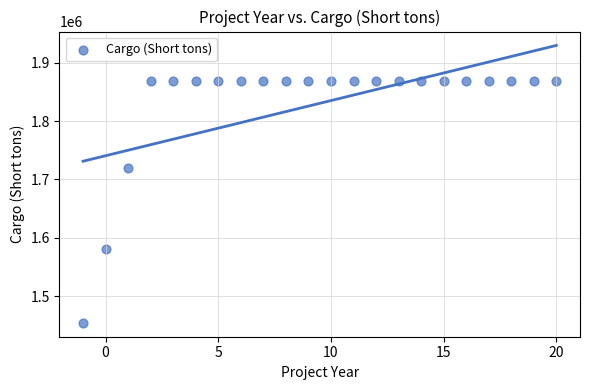

What Y value in the scatter plot is closest to 1661629?

1719087.3